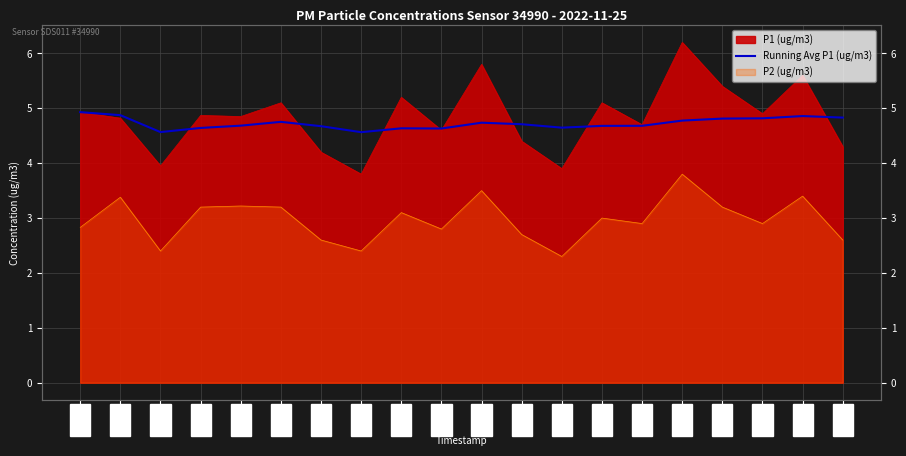

Reading right to left, extract all data points from this chart.

08:31=4.8	08:04=4.9	07:37=4.8	07:10=4.8	06:43=4.8	06:16=4.7	05:49=4.7	05:22=4.6	04:55=4.7	04:28=4.7	04:01=4.6	03:34=4.6	03:07=4.6	02:40=4.7	02:13=4.8	01:46=4.7	01:19=4.6	00:52=4.6	00:25=4.9	00:02=4.9